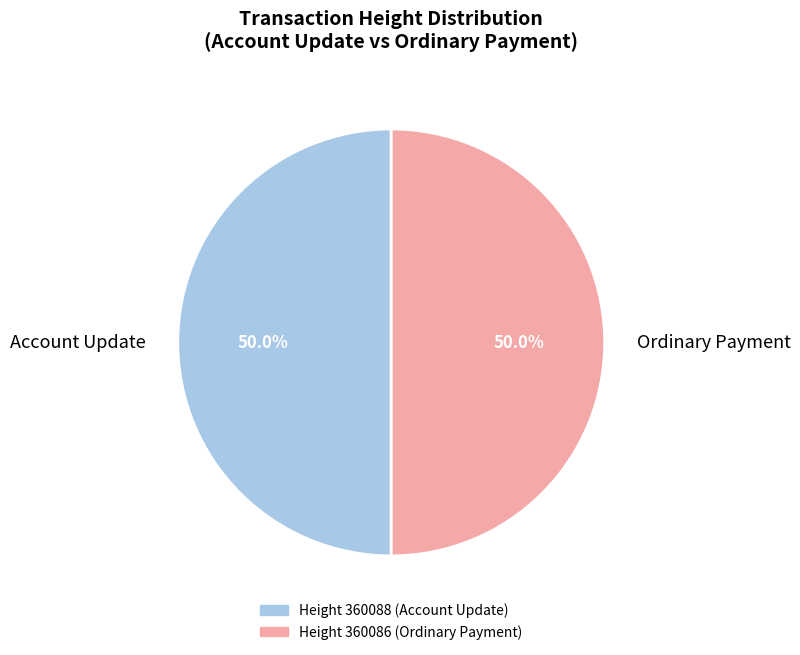

Do Ordinary Payment and Account Update together represent more than half of the pie?

Yes